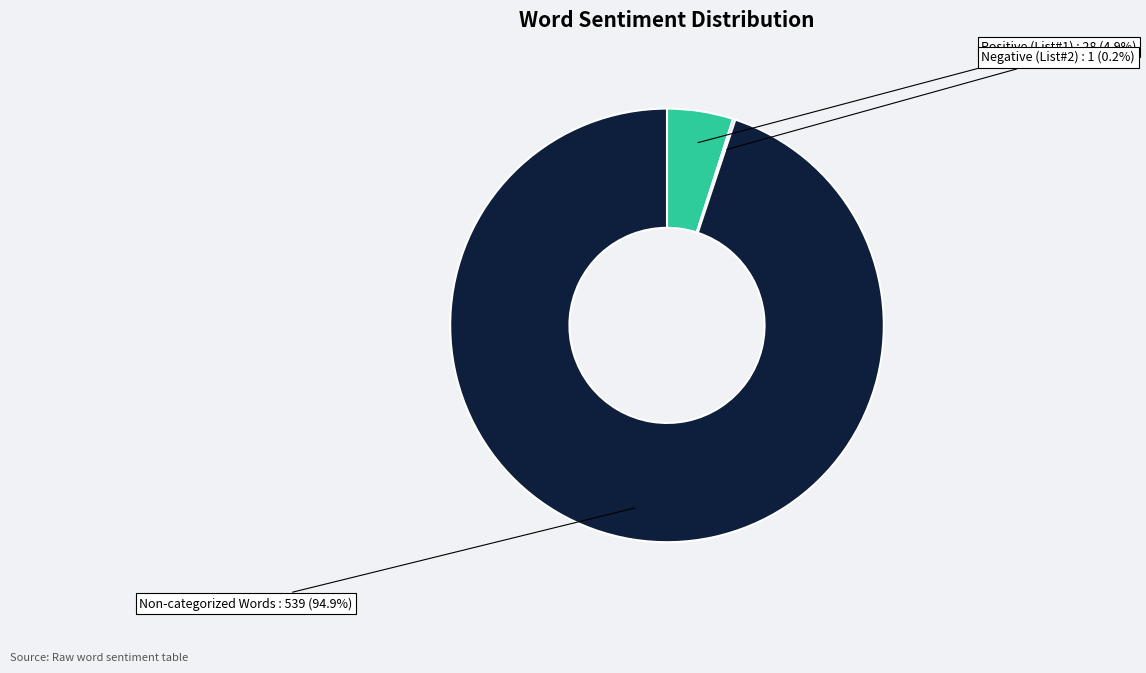

How much of the chart is everything except Non-categorized Words?

5.1%